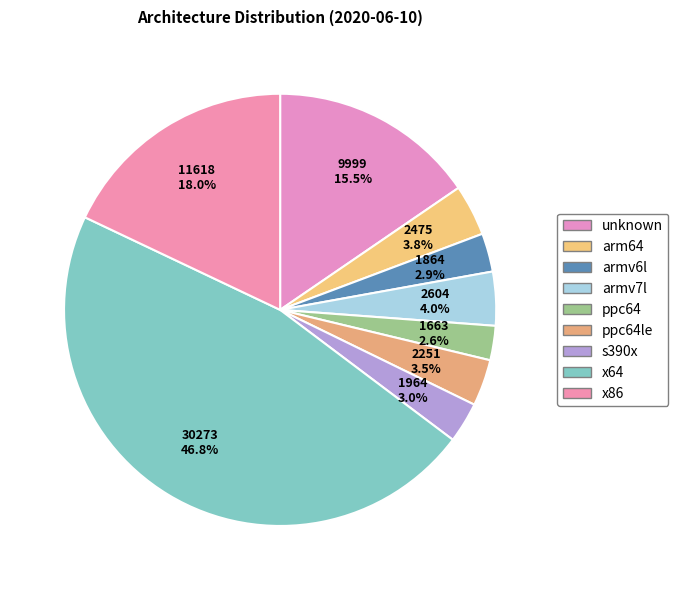

The arm64 slice represents 4% of the pie. True or false?

True